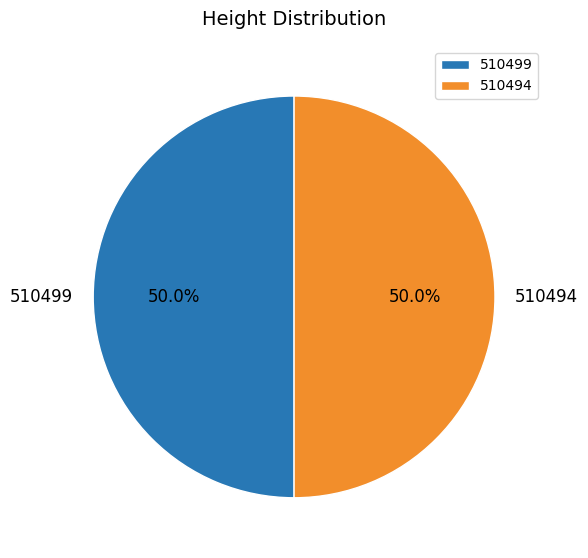

Is the sum of 510499 and 510494 greater than half?

Yes